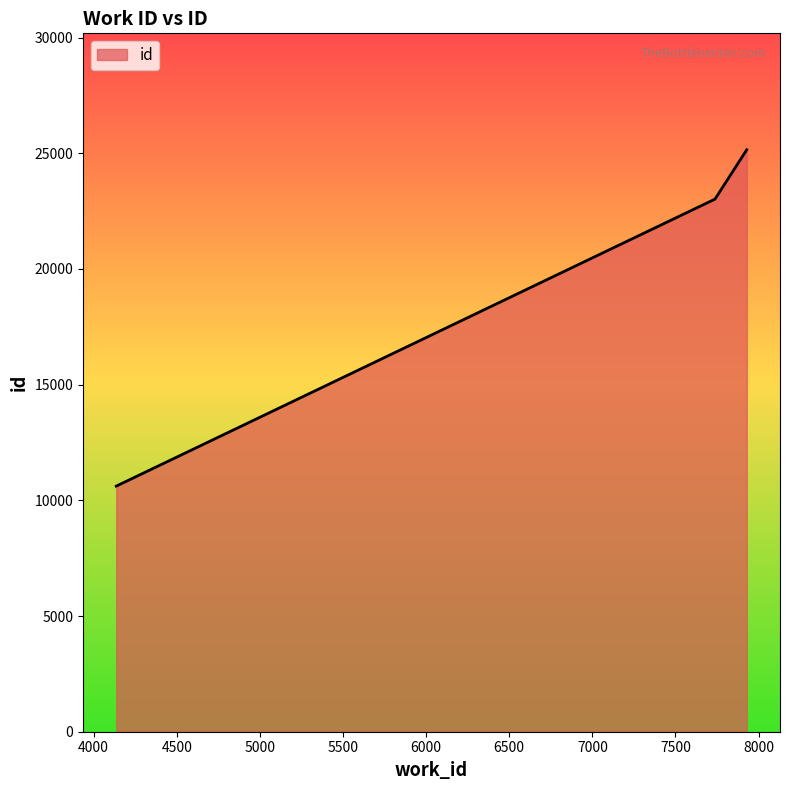

What is the maximum value shown in the chart?

25155